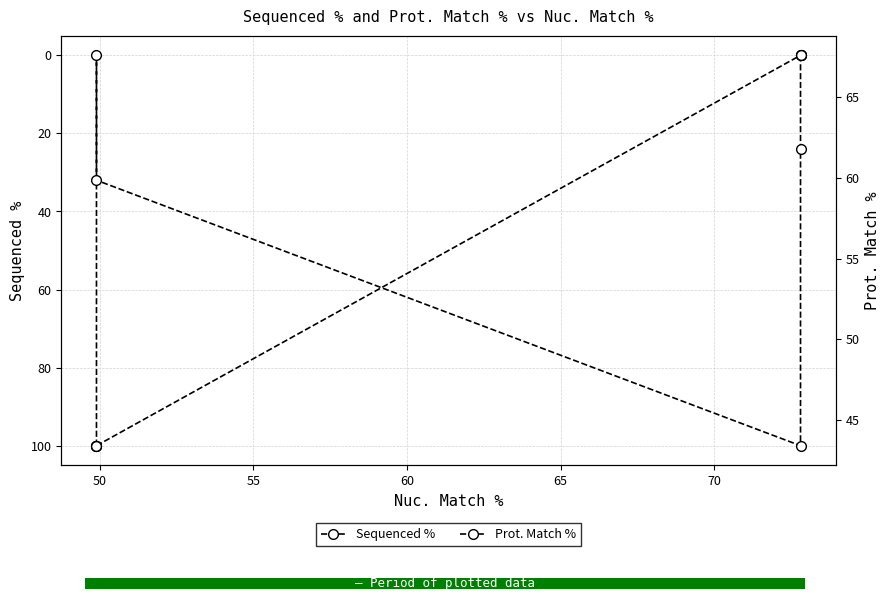

What is the difference between the Sequenced % values at 50 and 65?

23.9